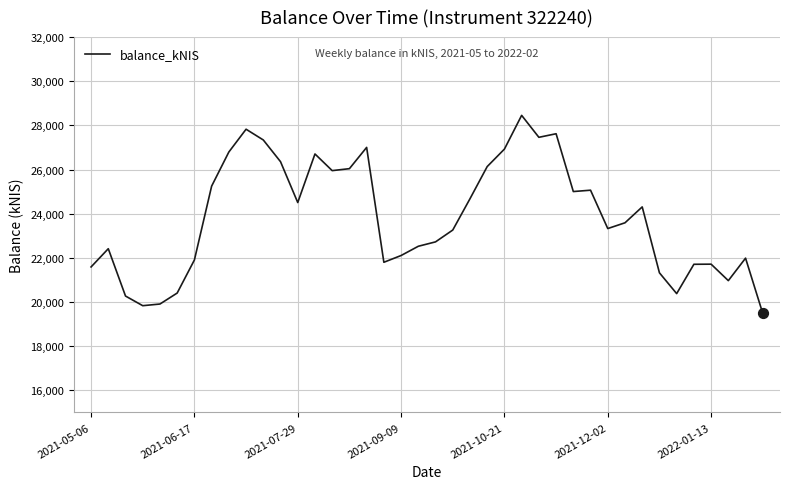

What is the greatest value displayed?

28455.0